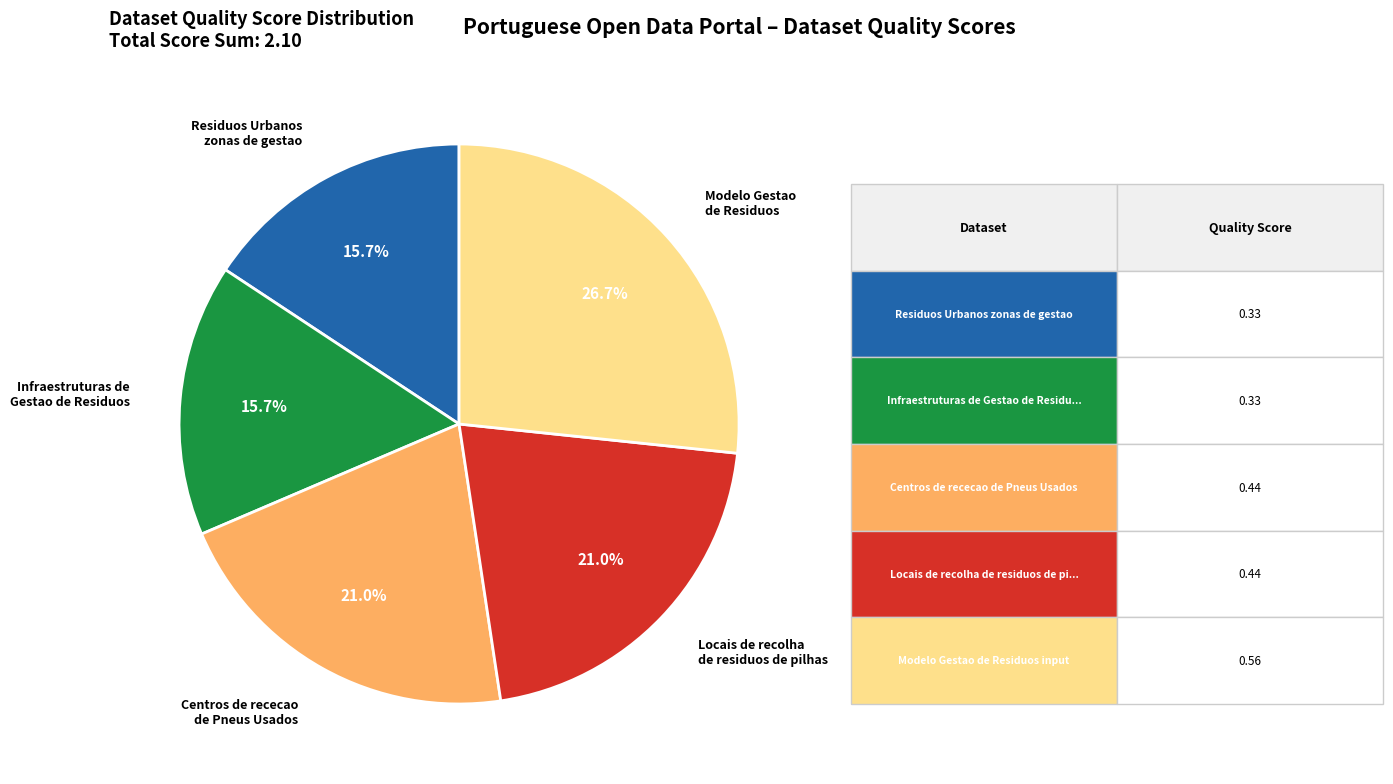

Which slice is the largest?

Modelo Gestao de Residuos